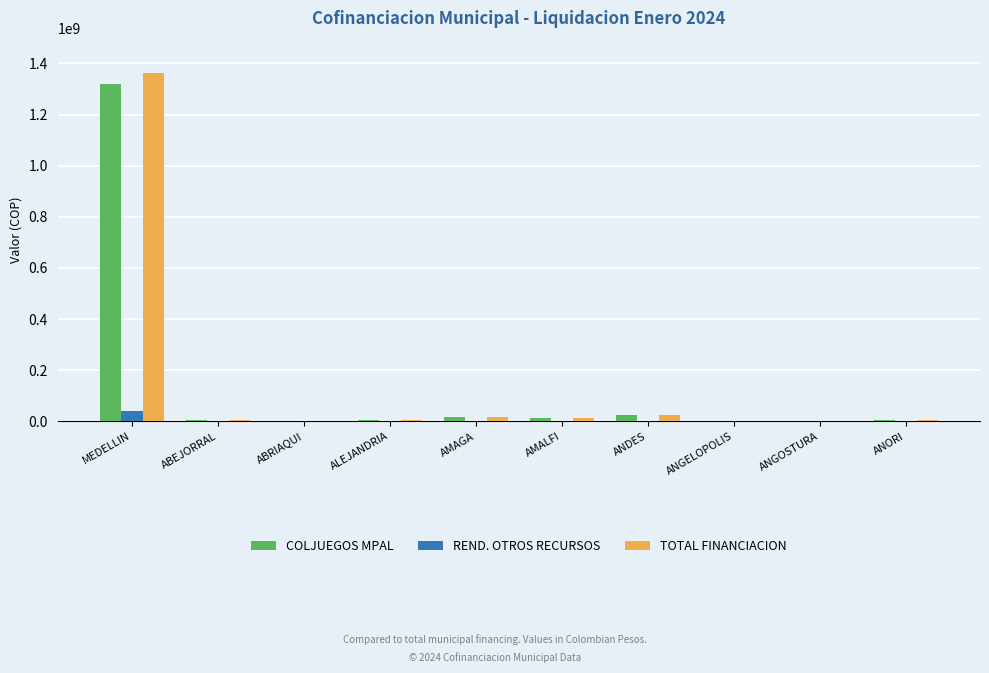

What is the sum of all TOTAL FINANCIACION values?

1443999822.0